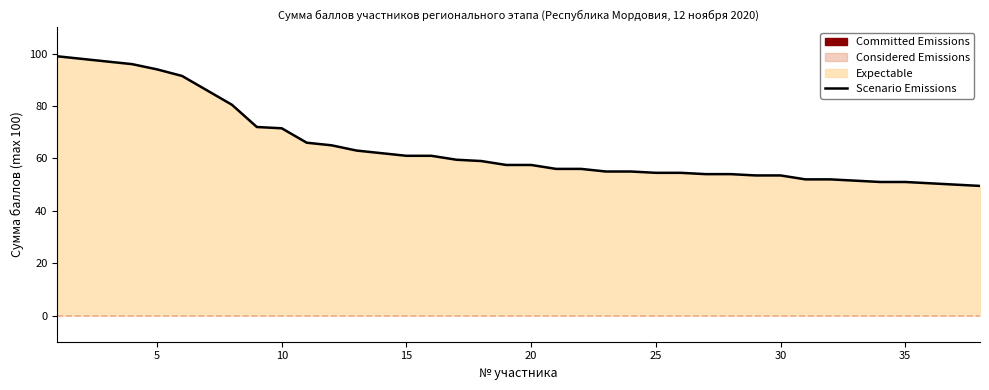

What is the greatest value displayed?

99.0